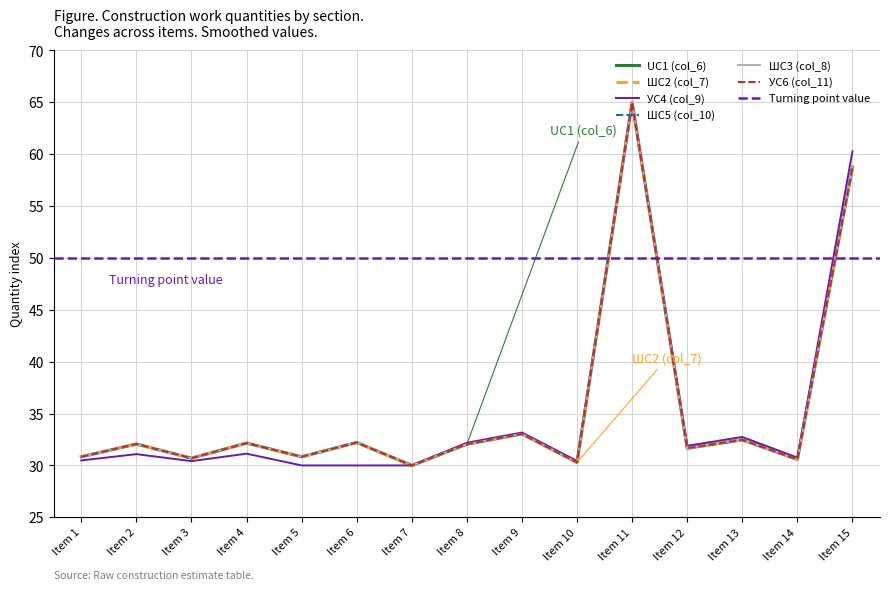

Reading left to right, extract all data points from this chart.

UС1 (col_6): 30.8	32.1	30.7	32.2	30.8	32.2	30.0	32.0	33.0	30.3	65.0	31.7	32.5	30.6	58.7
ШС2 (col_7): 30.8	32.1	30.7	32.1	30.8	32.2	30.0	32.1	33.0	30.3	65.0	31.7	32.5	30.6	58.8
УС4 (col_9): 30.5	31.1	30.4	31.1	30.0	30.0	30.0	32.2	33.2	30.4	65.0	31.9	32.7	30.8	60.3
ШС5 (col_10): 30.8	32.1	30.7	32.1	30.8	32.2	30.0	32.1	33.0	30.3	65.0	31.7	32.5	30.6	58.8
ШС3 (col_8): 30.8	32.1	30.7	32.1	30.8	32.2	30.0	32.1	33.0	30.3	65.0	31.7	32.5	30.6	58.8
УС6 (col_11): 30.8	32.1	30.7	32.2	30.8	32.2	30.0	32.0	33.0	30.3	65.0	31.7	32.5	30.6	58.7